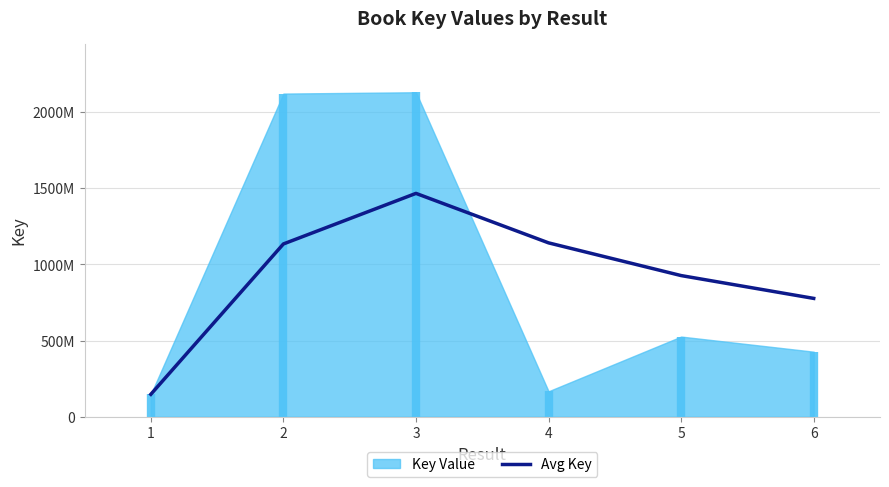

True or false: there are more than 1 points higher than both neighbors.

False